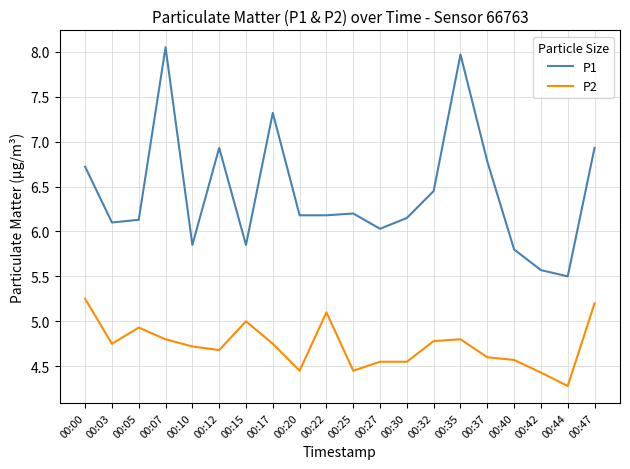

At which label does P1 first exceed 6?

00:00